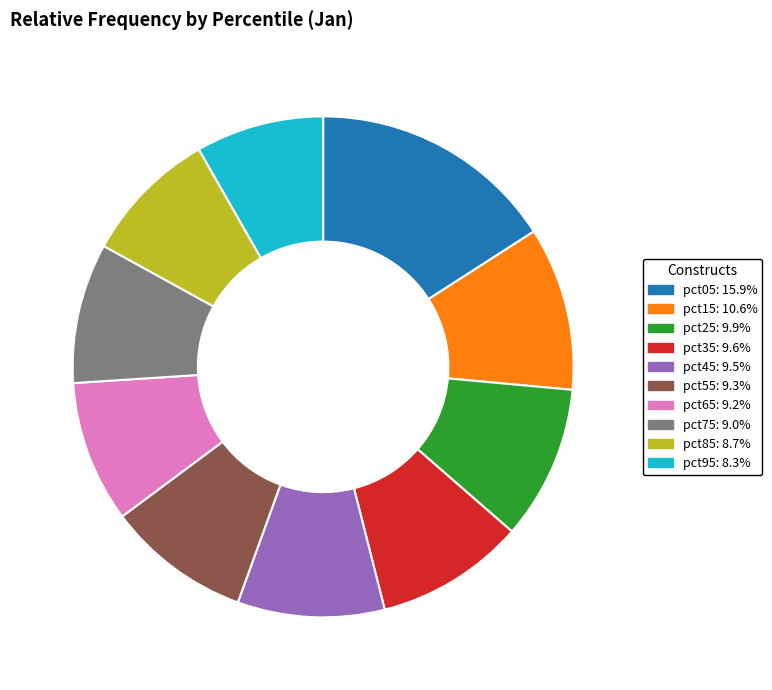

What is the ratio of the value at pct55 to the value at pct25?

0.9